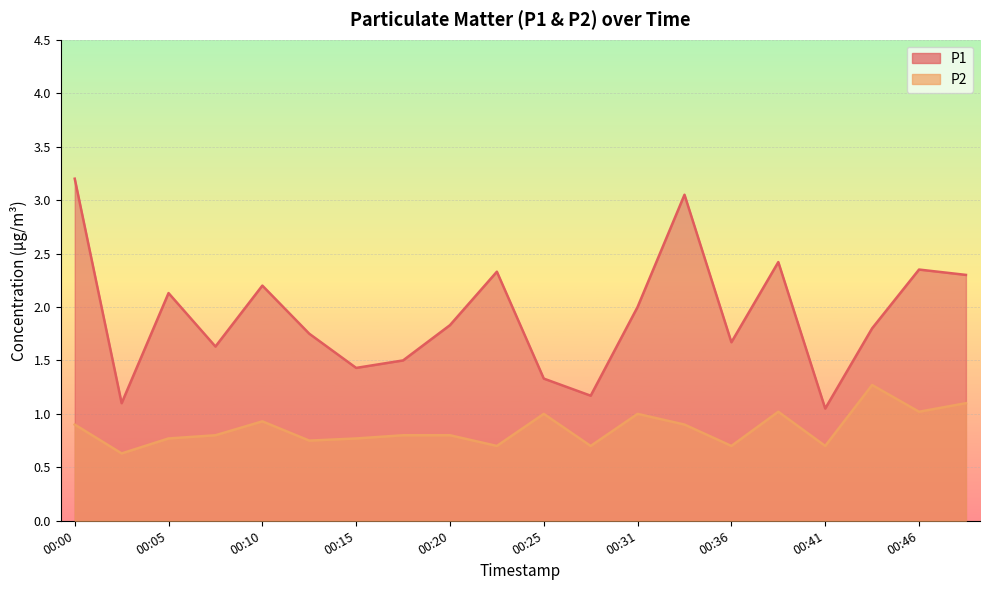

Where is the first local minimum for P2?

00:02